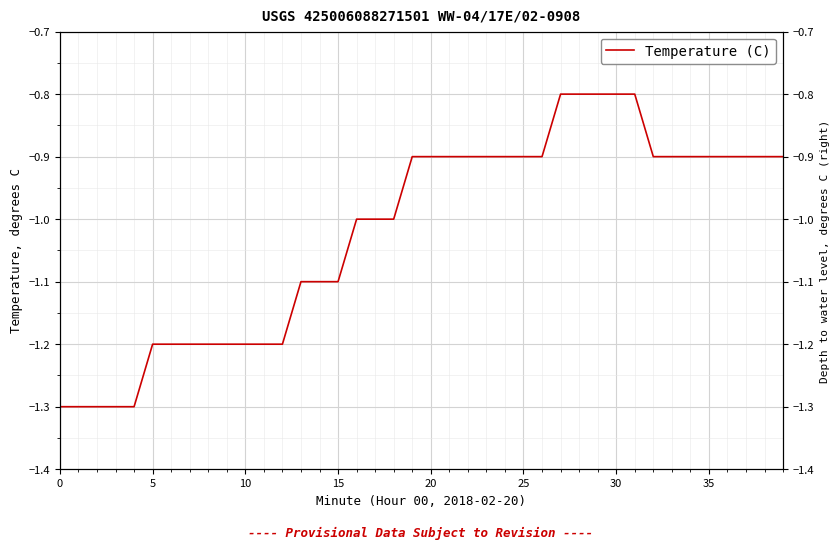

What is the label of the 17th point from the left?

16